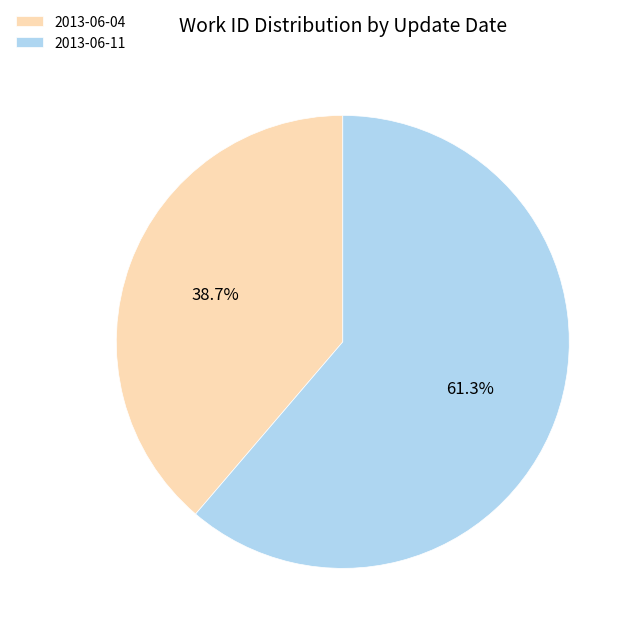

Does 2013-06-11 account for over 50% of the chart?

Yes